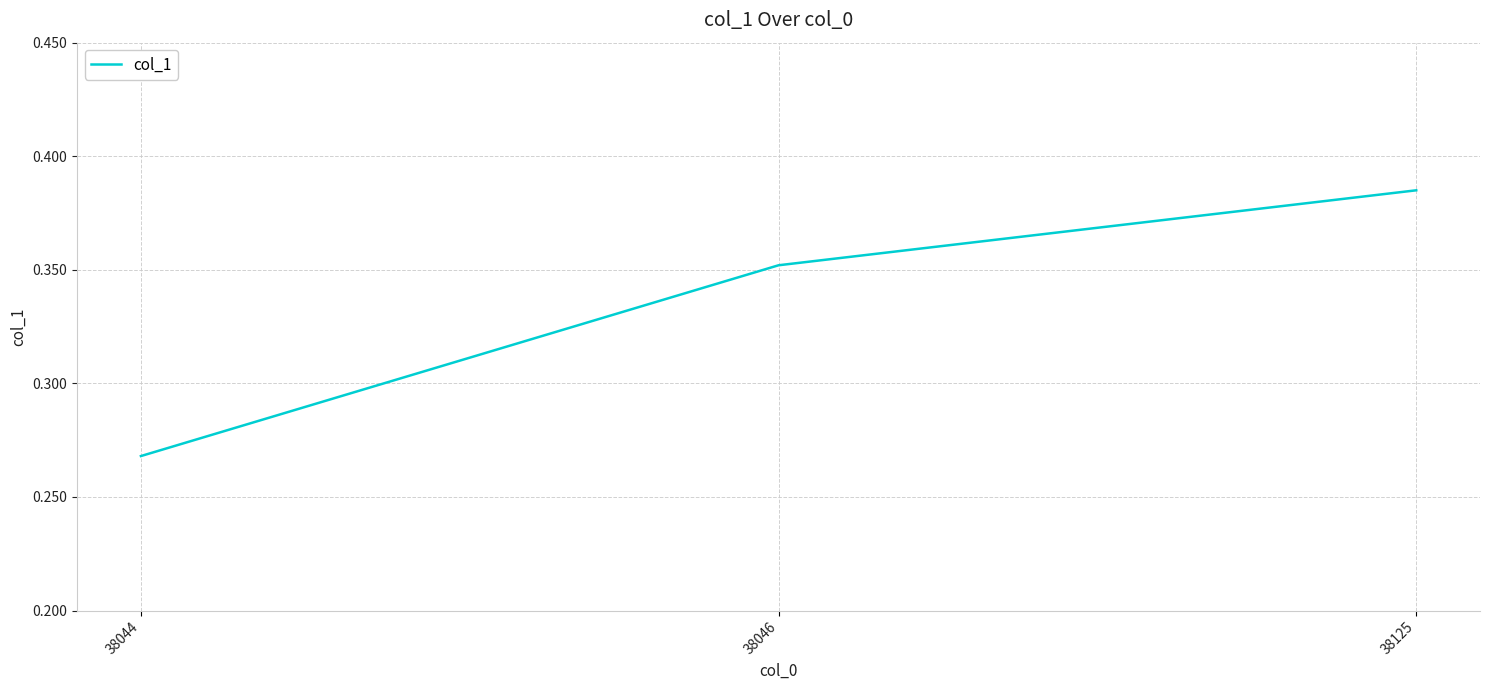

What is the sum of all values?

1.0